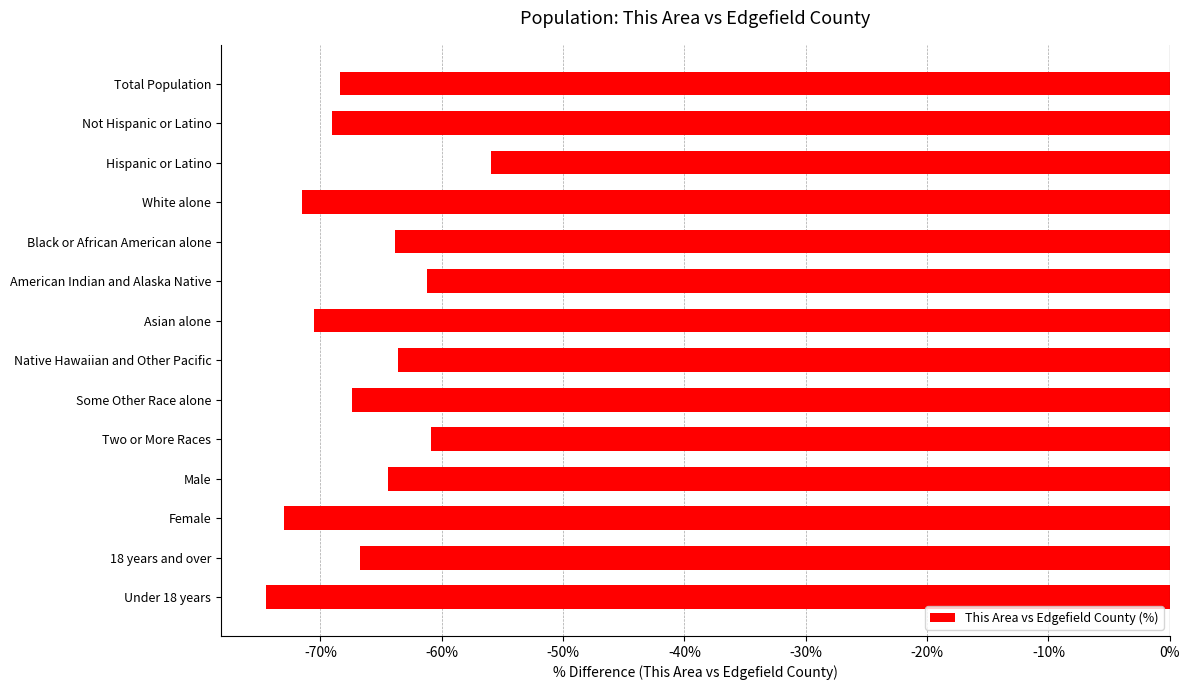

Which label corresponds to the largest value in the chart?

Hispanic or Latino